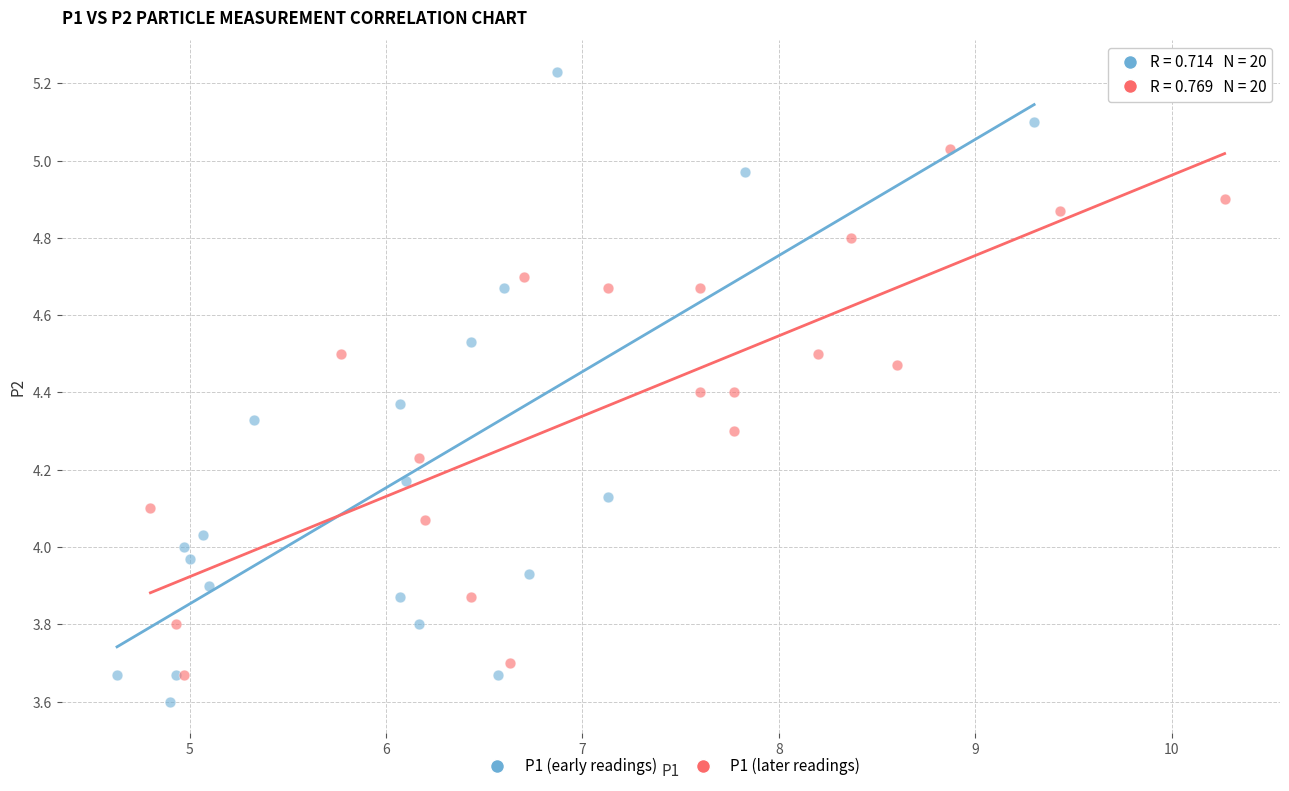

Which series has the widest spread of Y values?

P1 (early readings)